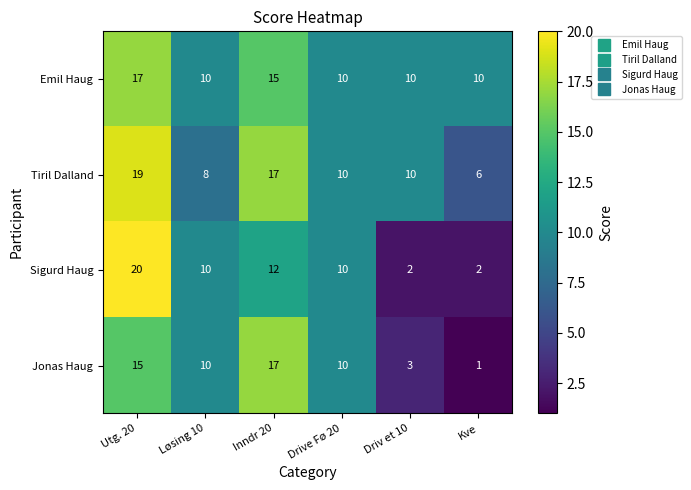

How many categories are shown in the chart?

6